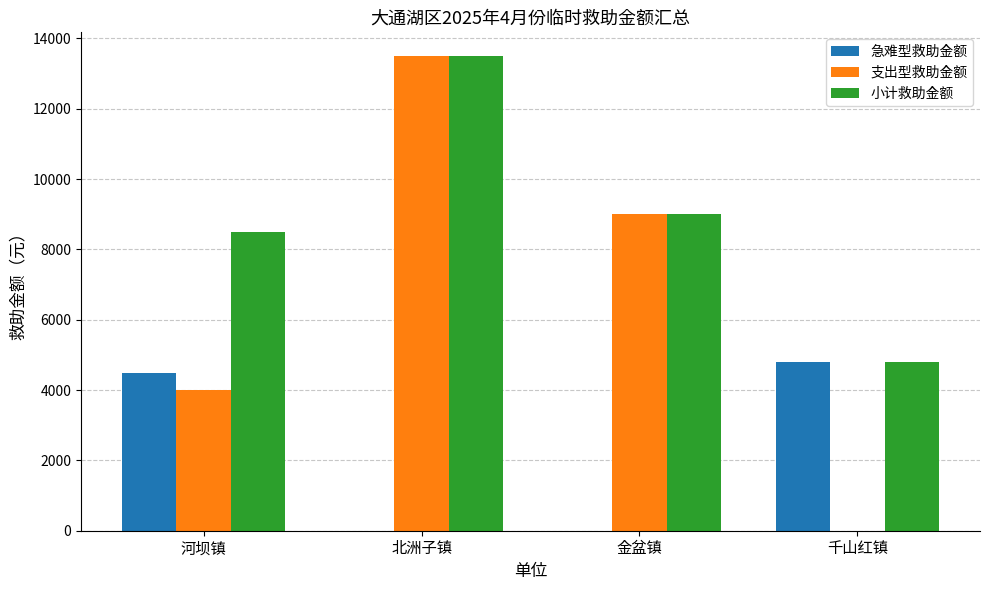

Is it true that 支出型救助金额 equals 3395 at 北洲子镇?

False